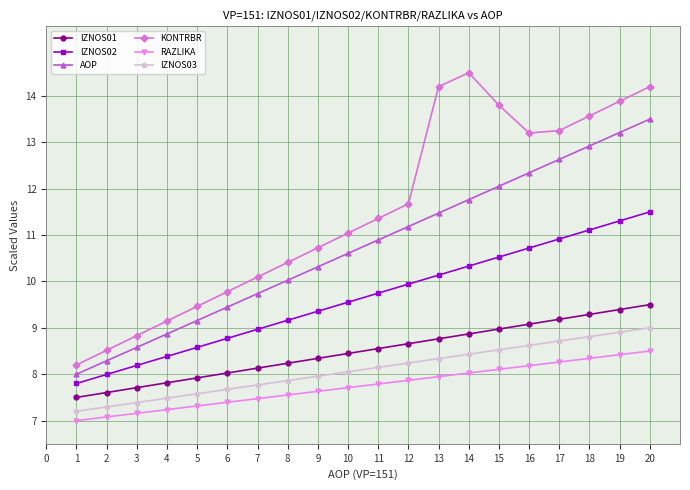

What is the lowest value of the IZNOS03 series?

7.2